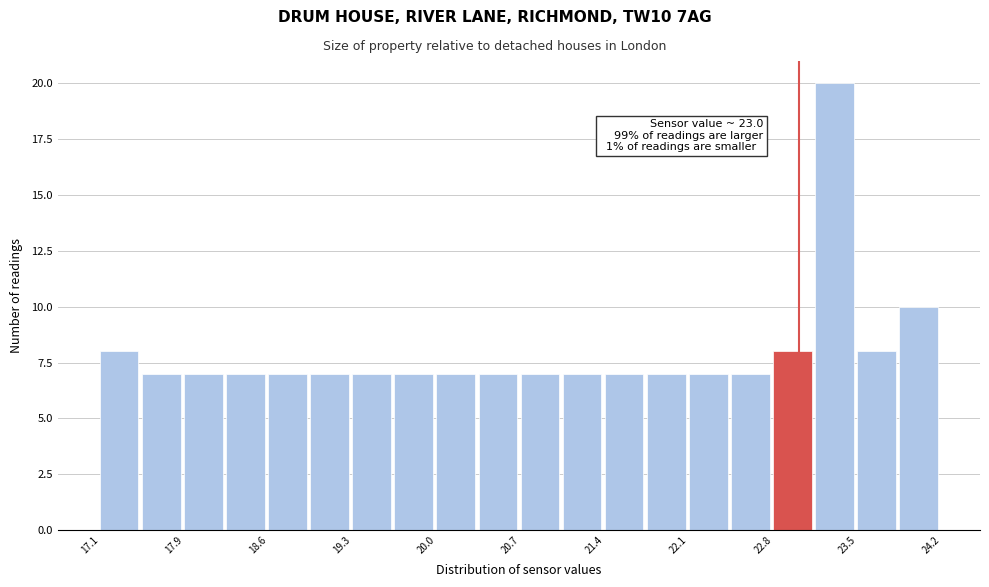

Read against the x-axis, roughly where is the centre of the tallest bar?

23.3